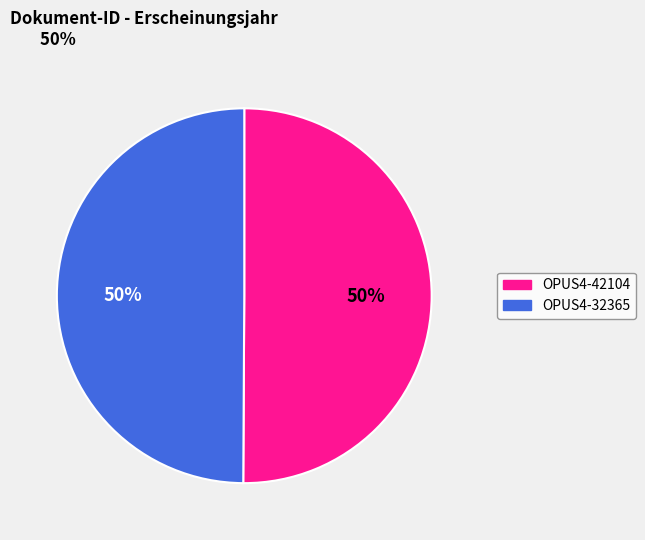

Is it true that OPUS4-32365 is 50% of the pie?

True